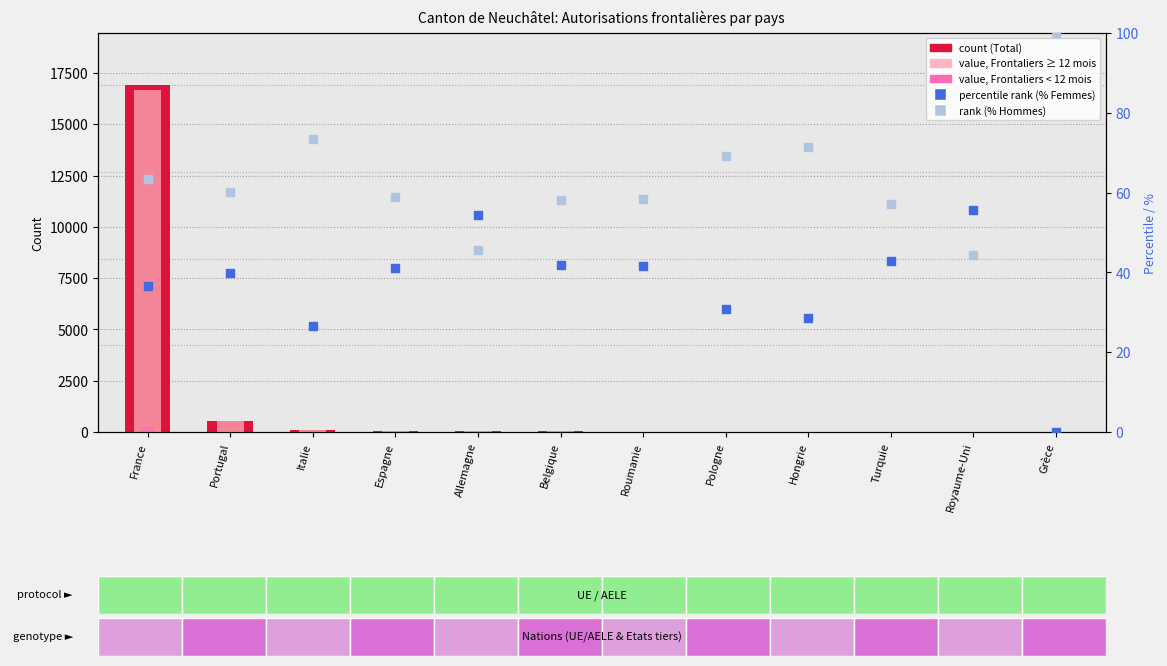

Which series reaches the minimum Y coordinate?

value, Frontaliers < 12 mois